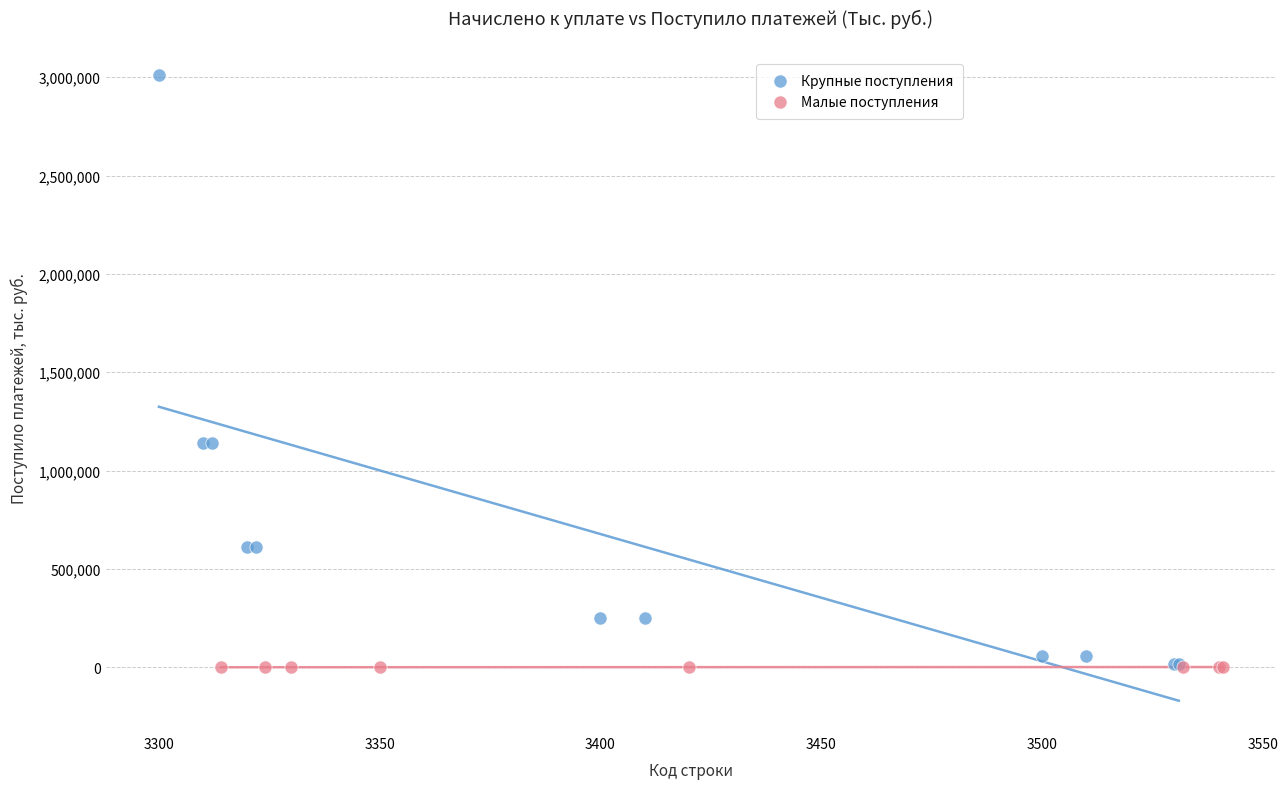

Which series reaches the maximum Y coordinate?

Крупные поступления